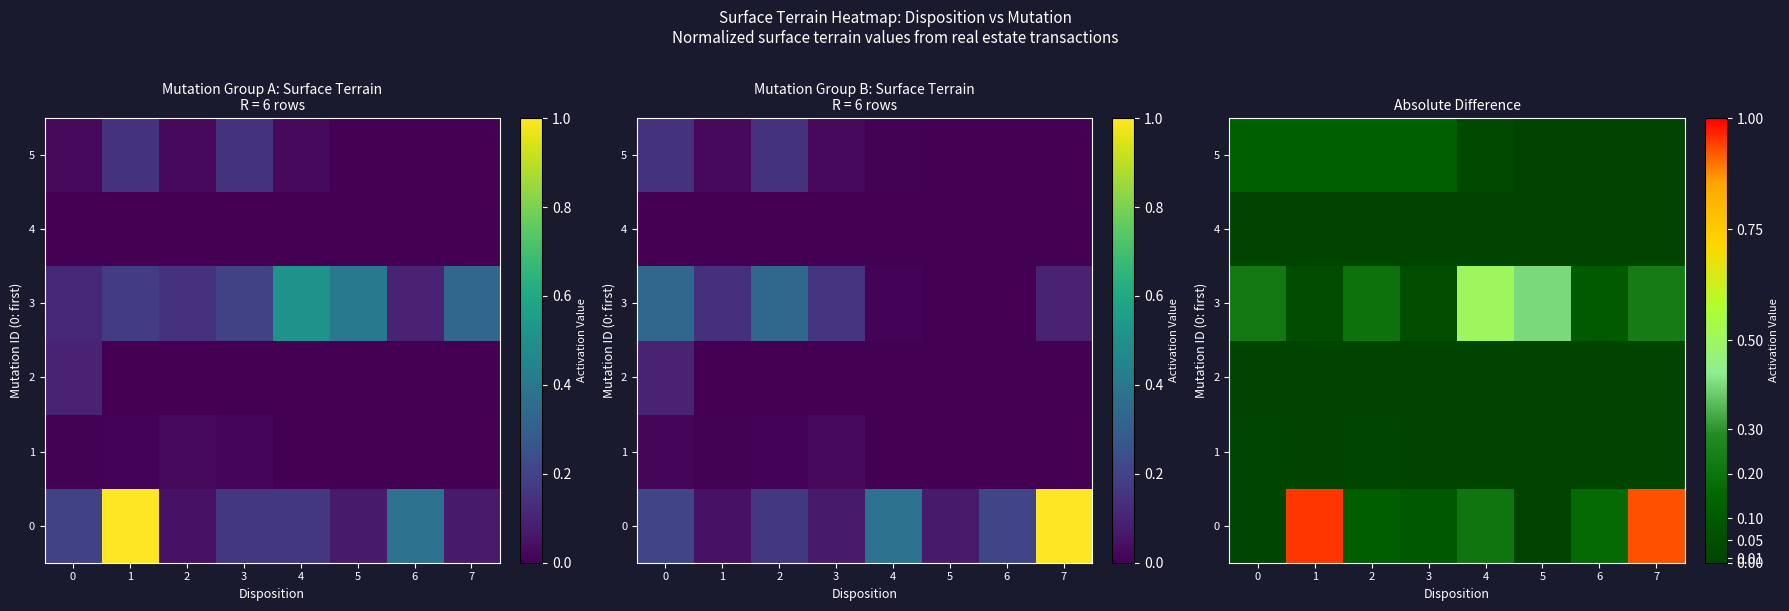

How many data points in 5 are above 0?

5